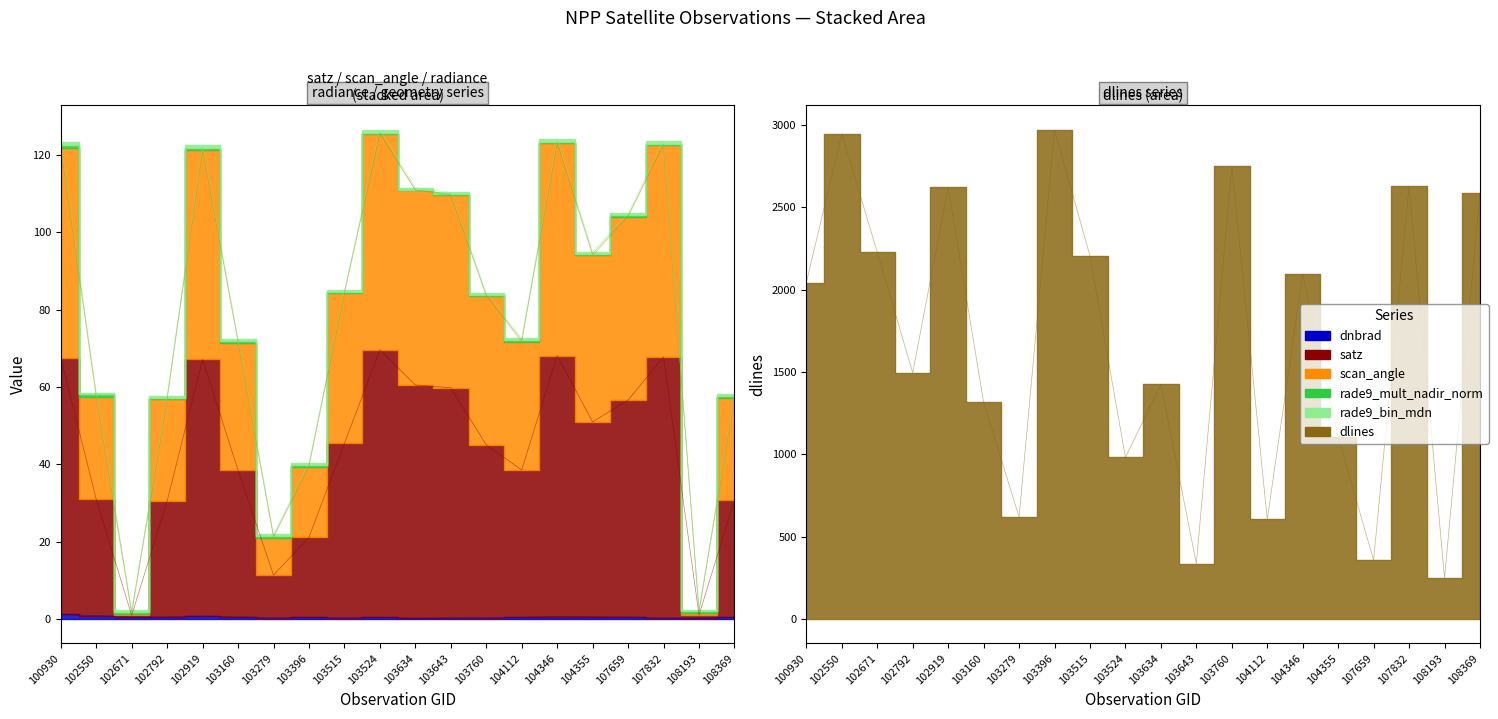

True or false: dlines and satz intersect in this chart.

False